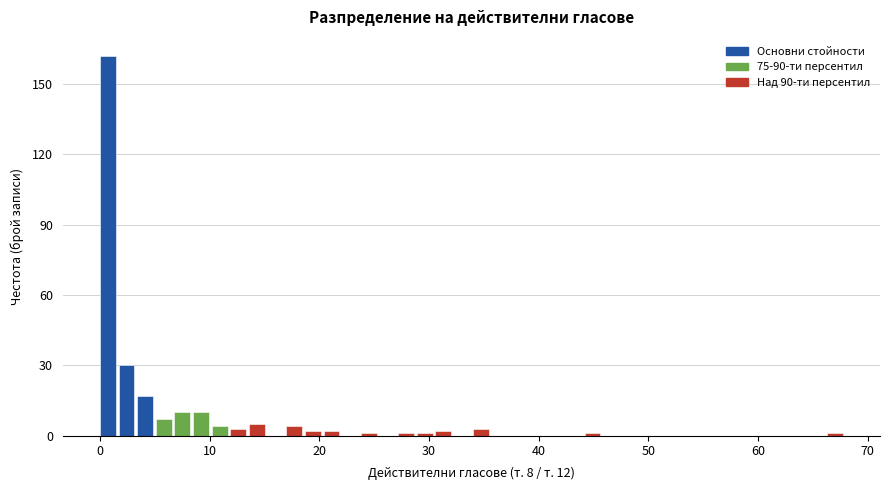

Around what value on the x-axis is the tallest bar? Give the approximate position of its centre, as read against the axis.

1